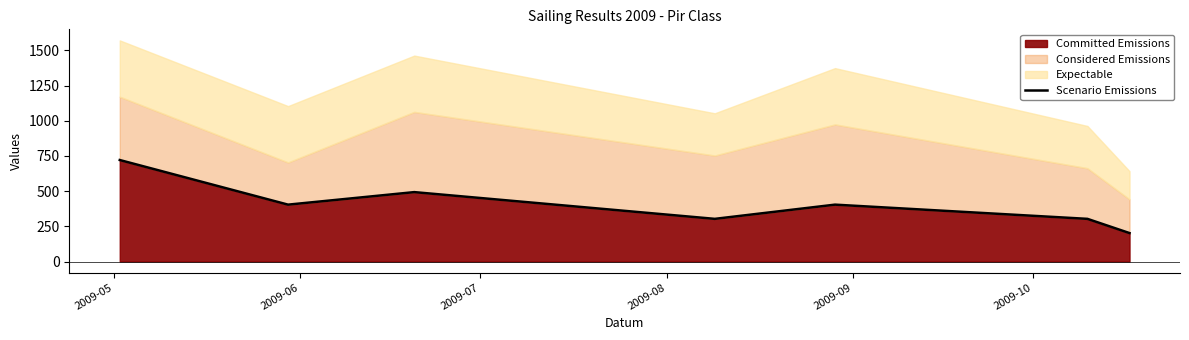

What is the maximum value for Committed Emissions?

721